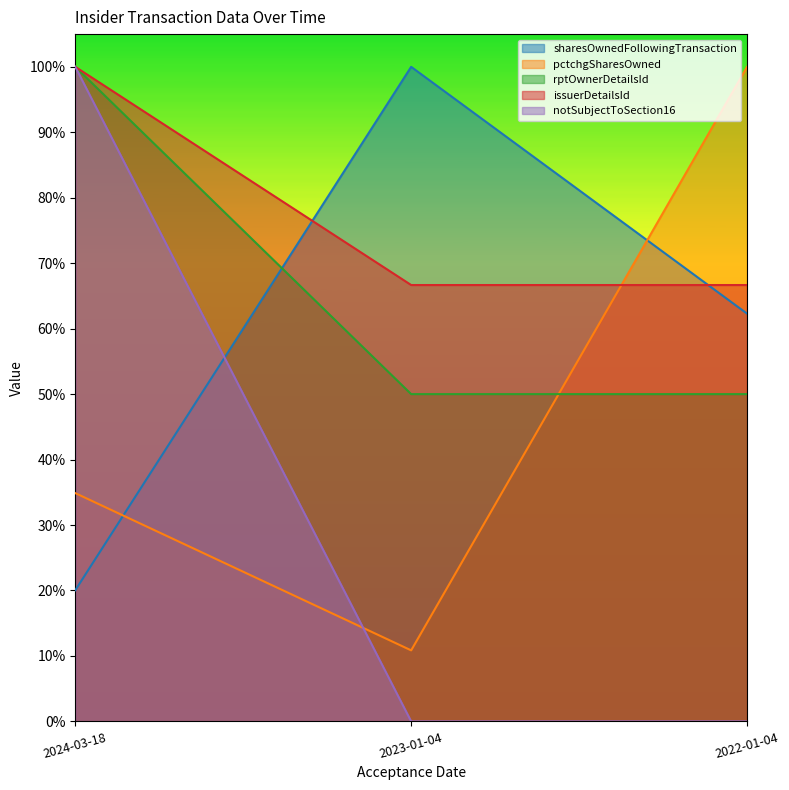

The value of notSubjectToSection16 at 2024-03-18 is 1.0. True or false?

True